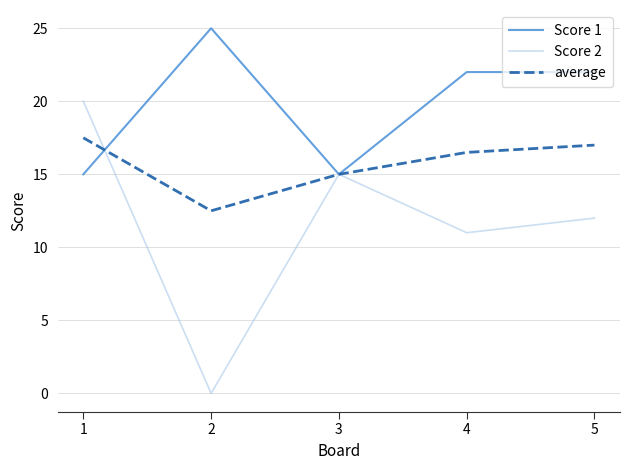

At which category does Score 2 reach its first local peak?

3